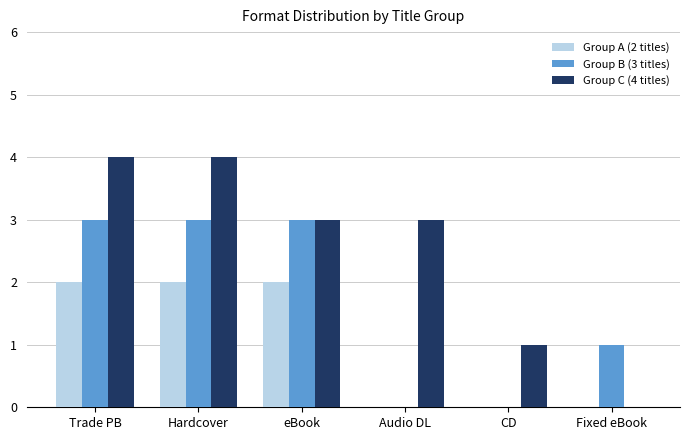

Reading left to right, list all the values displayed in this chart.

Group A (2 titles): Trade PB=2	Hardcover=2	eBook=2	Audio DL=0	CD=0	Fixed eBook=0
Group B (3 titles): Trade PB=3	Hardcover=3	eBook=3	Audio DL=0	CD=0	Fixed eBook=1
Group C (4 titles): Trade PB=4	Hardcover=4	eBook=3	Audio DL=3	CD=1	Fixed eBook=0